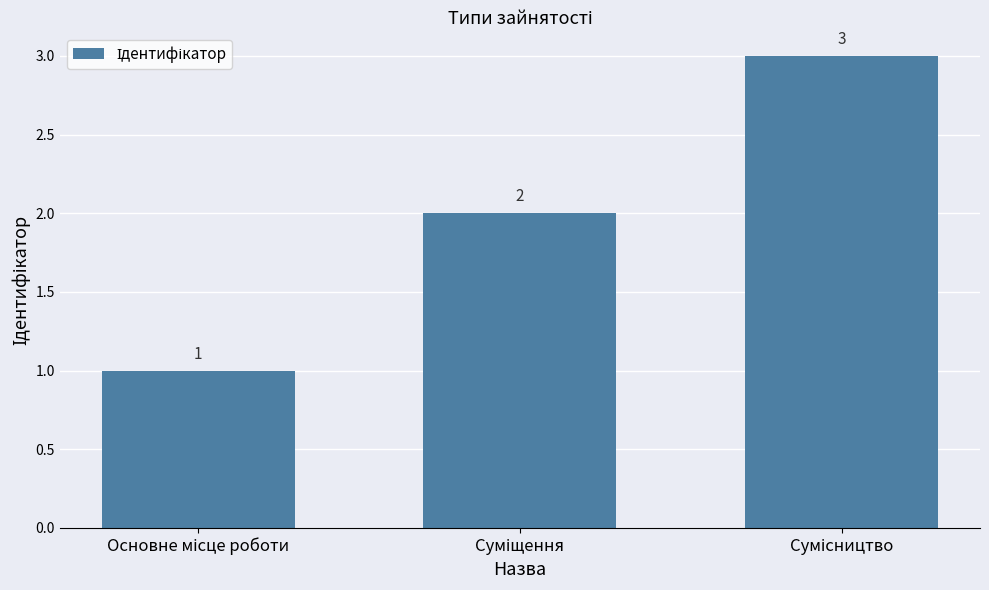

Count the values in the range 1 to 3.

3